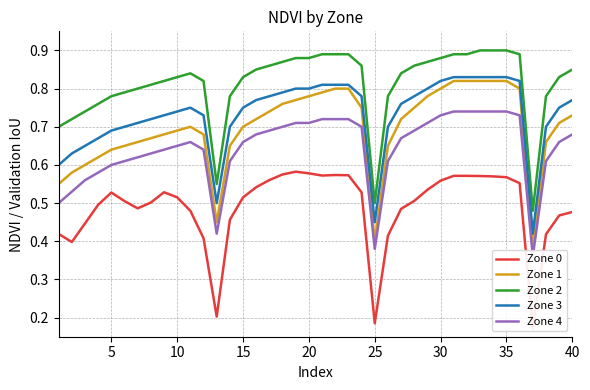

What is the lowest value of the Zone 3 series?

0.4